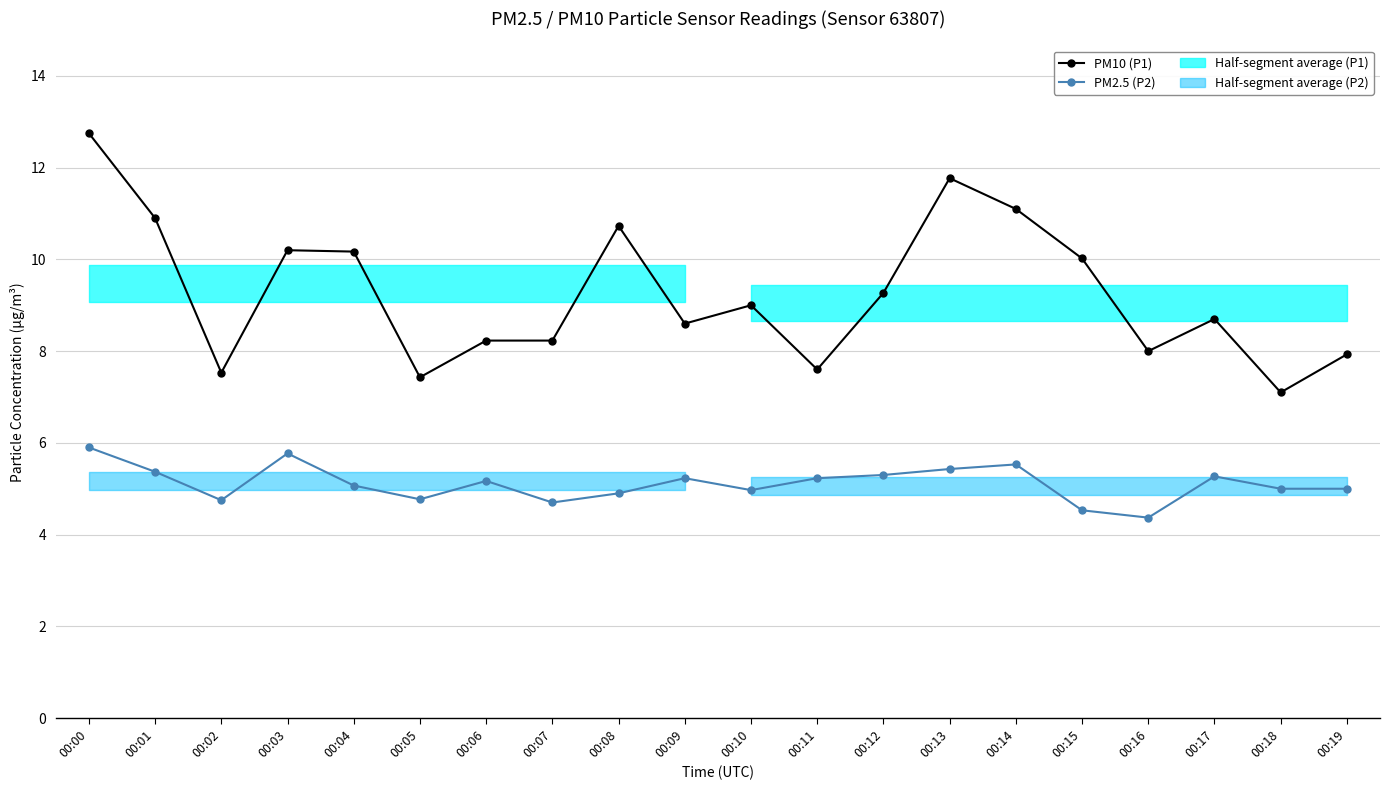

What is the approximate value of PM2.5 (P2) at 00:06?

5.2